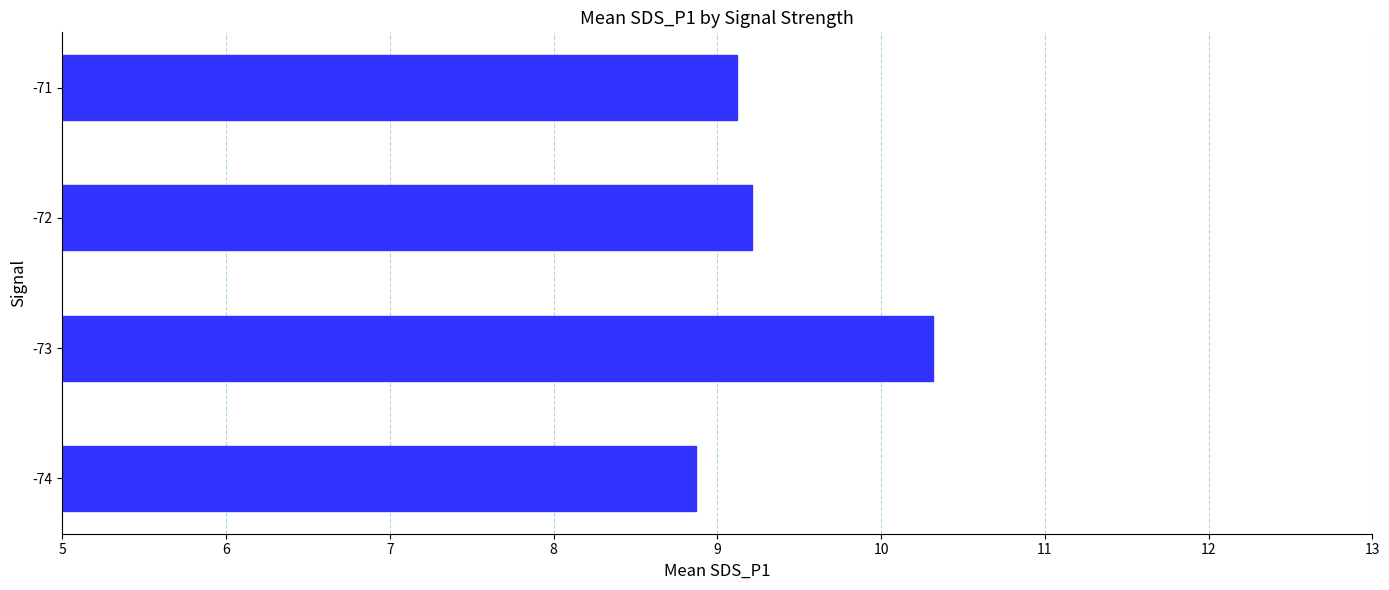

True or false: the data shows 6.1 at -73.

False